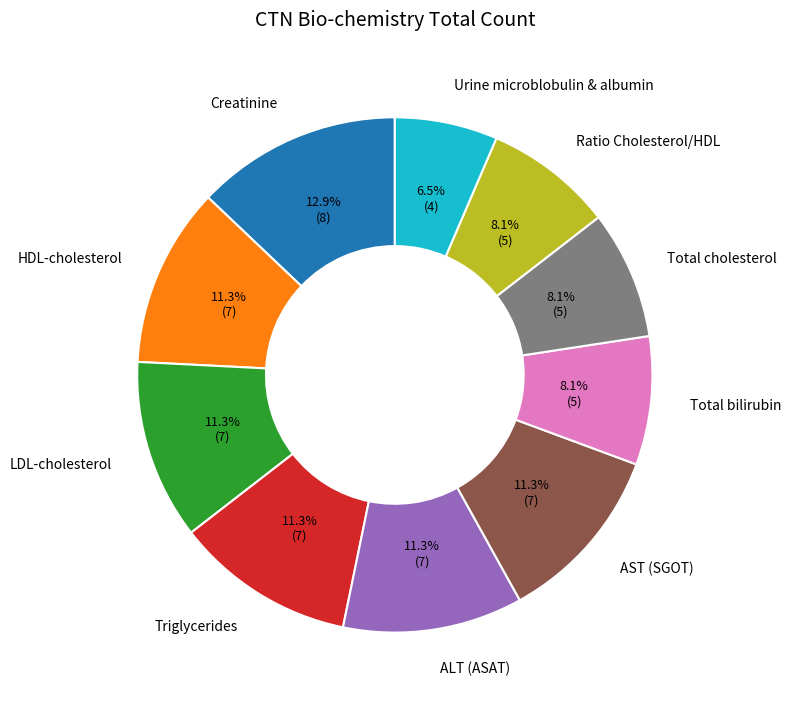

Which slice is the largest?

Creatinine